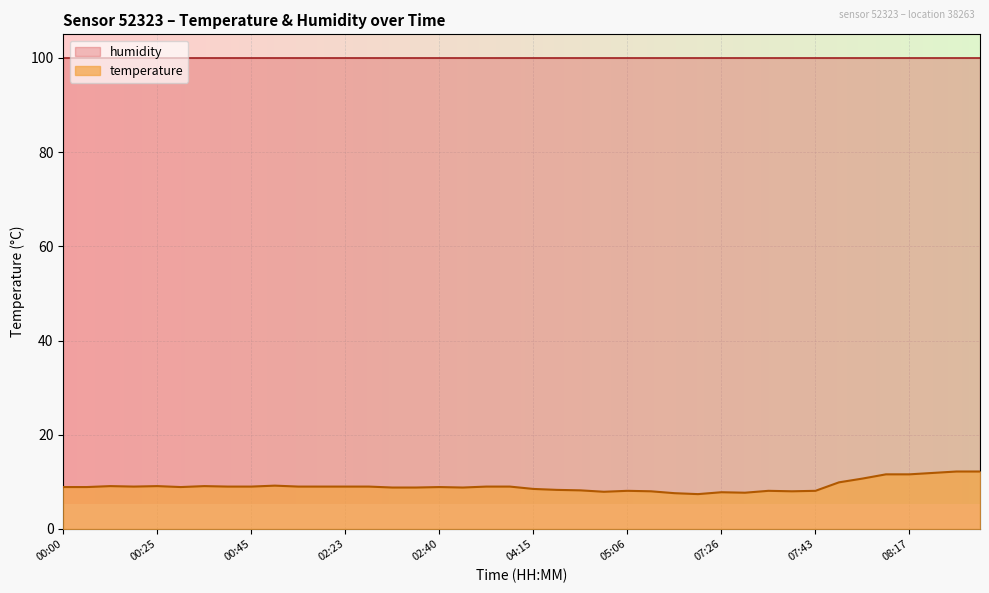

Reading right to left, what are all the values shown in this chart?

08:27=12.2	08:25=12.2	08:20=11.9	08:17=11.6	08:12=11.6	08:03=10.7	08:00=9.9	07:43=8.1	07:41=8.0	07:38=8.1	07:31=7.7	07:26=7.8	06:40=7.4	06:15=7.6	05:31=8.0	05:06=8.1	04:54=7.9	04:47=8.2	04:32=8.3	04:15=8.5	03:09=9.0	02:52=9.0	02:50=8.8	02:40=8.9	02:37=8.8	02:30=8.8	02:27=9.0	02:23=9.0	01:34=9.0	01:17=9.0	00:47=9.2	00:45=9.0	00:40=9.0	00:38=9.1	00:28=8.9	00:25=9.1	00:15=9.0	00:10=9.1	00:07=8.9	00:00=8.9